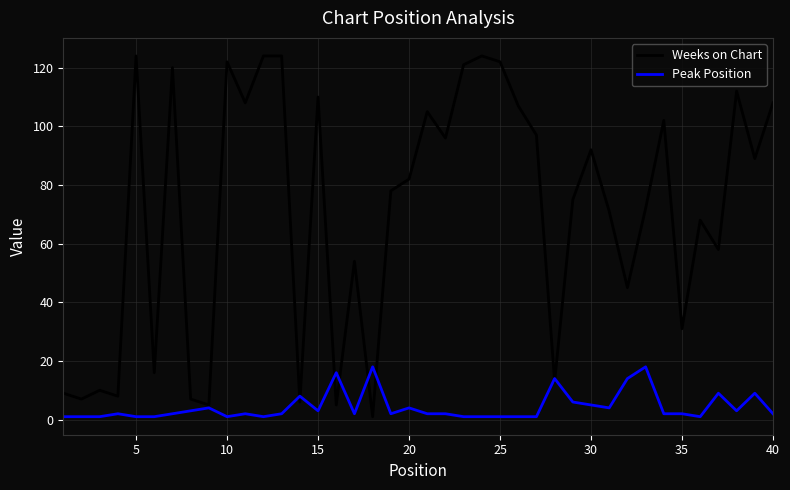

How many interior local valleys does the Weeks on Chart series have?

14